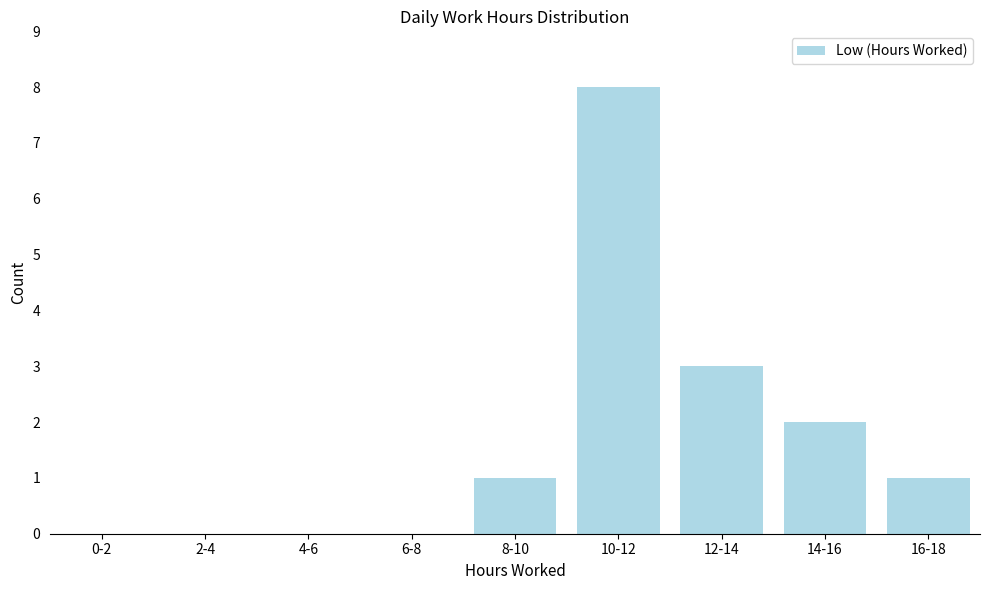

Reading left to right, transcribe all the data shown in this chart.

0-2=0	2-4=0	4-6=0	6-8=0	8-10=1	10-12=8	12-14=3	14-16=2	16-18=1